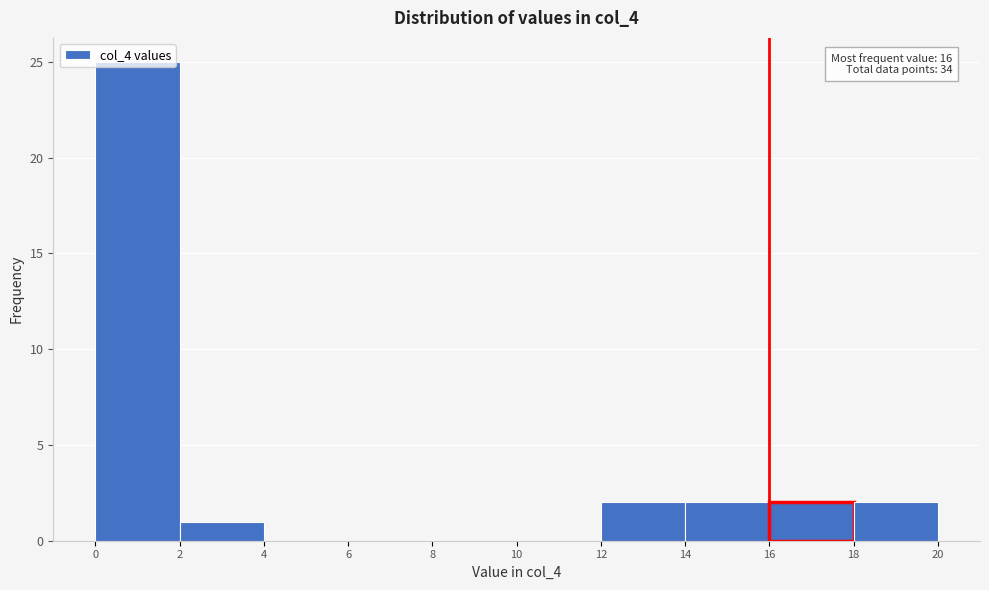

Over which range of the x-axis is the bar tallest?

0 to 2